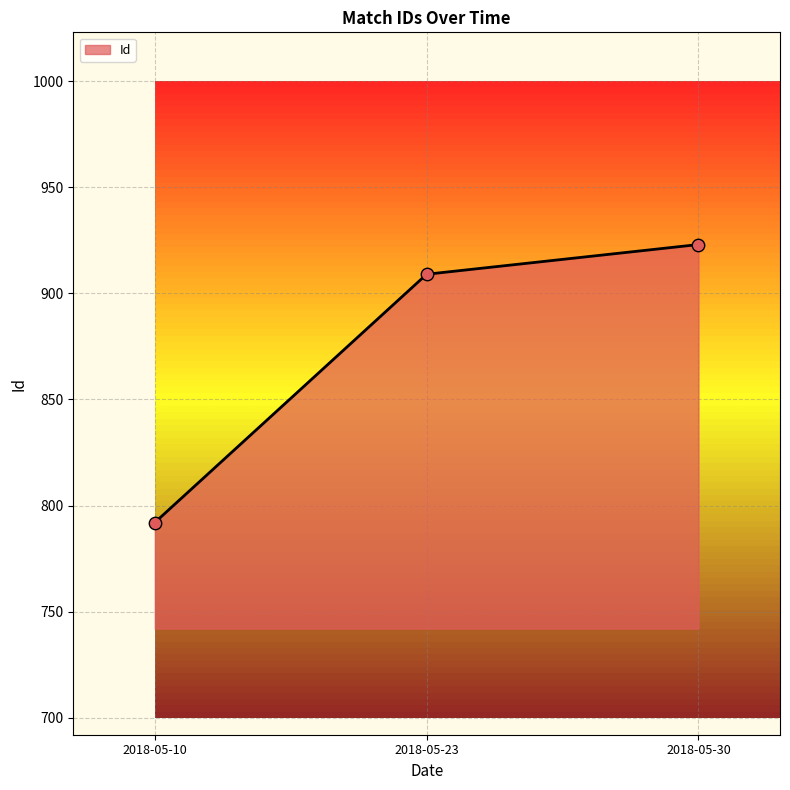

What is the ratio of the value at 2018-05-10 to the value at 2018-05-30?

0.9